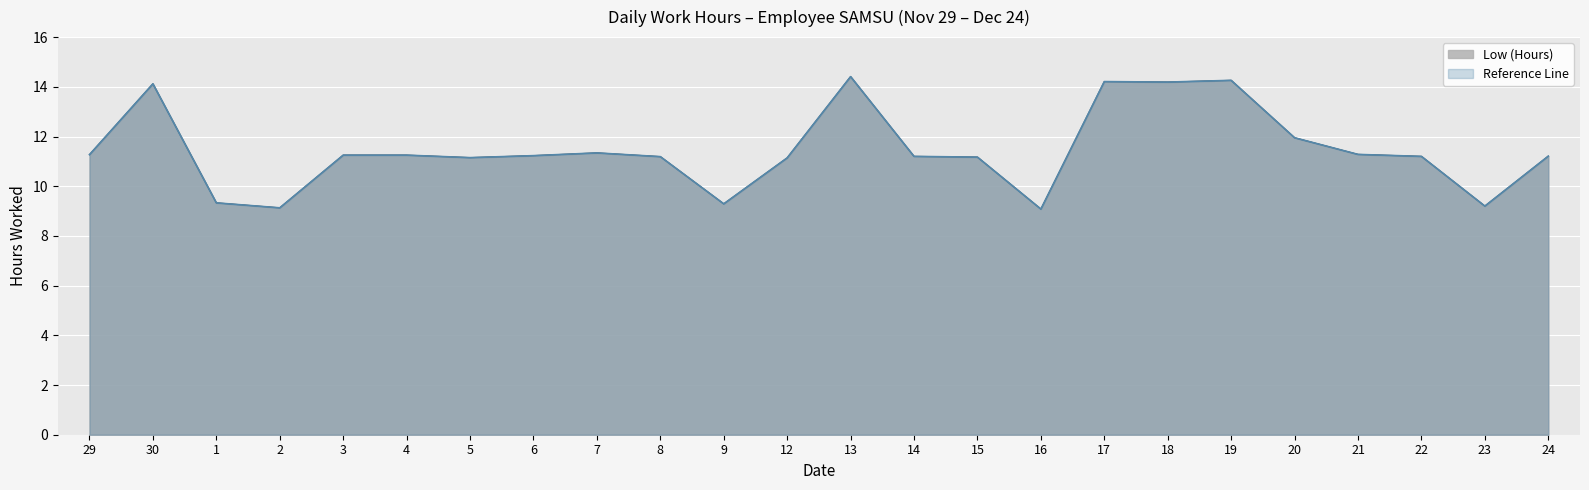

At how many categories does at least one series exceed 9?

24